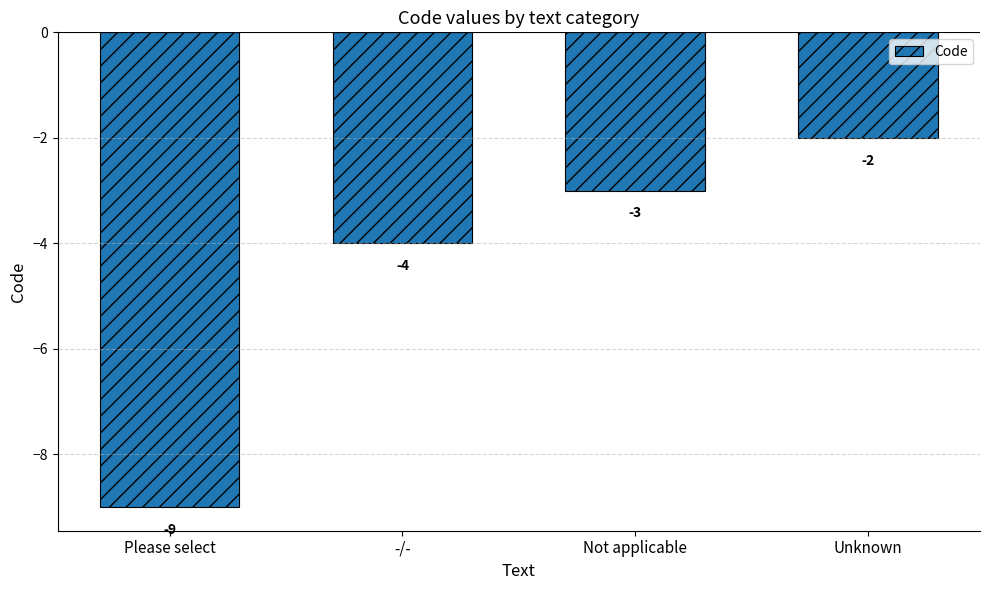

How many values are between -4 and -2?

3